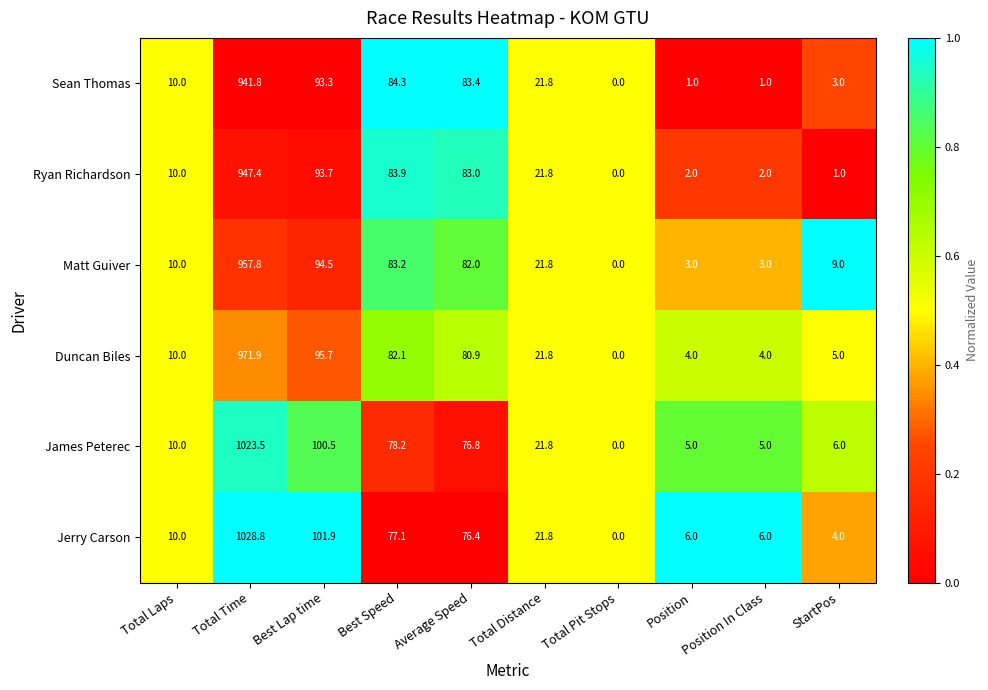

Which series has the largest range (max minus min)?

Jerry Carson